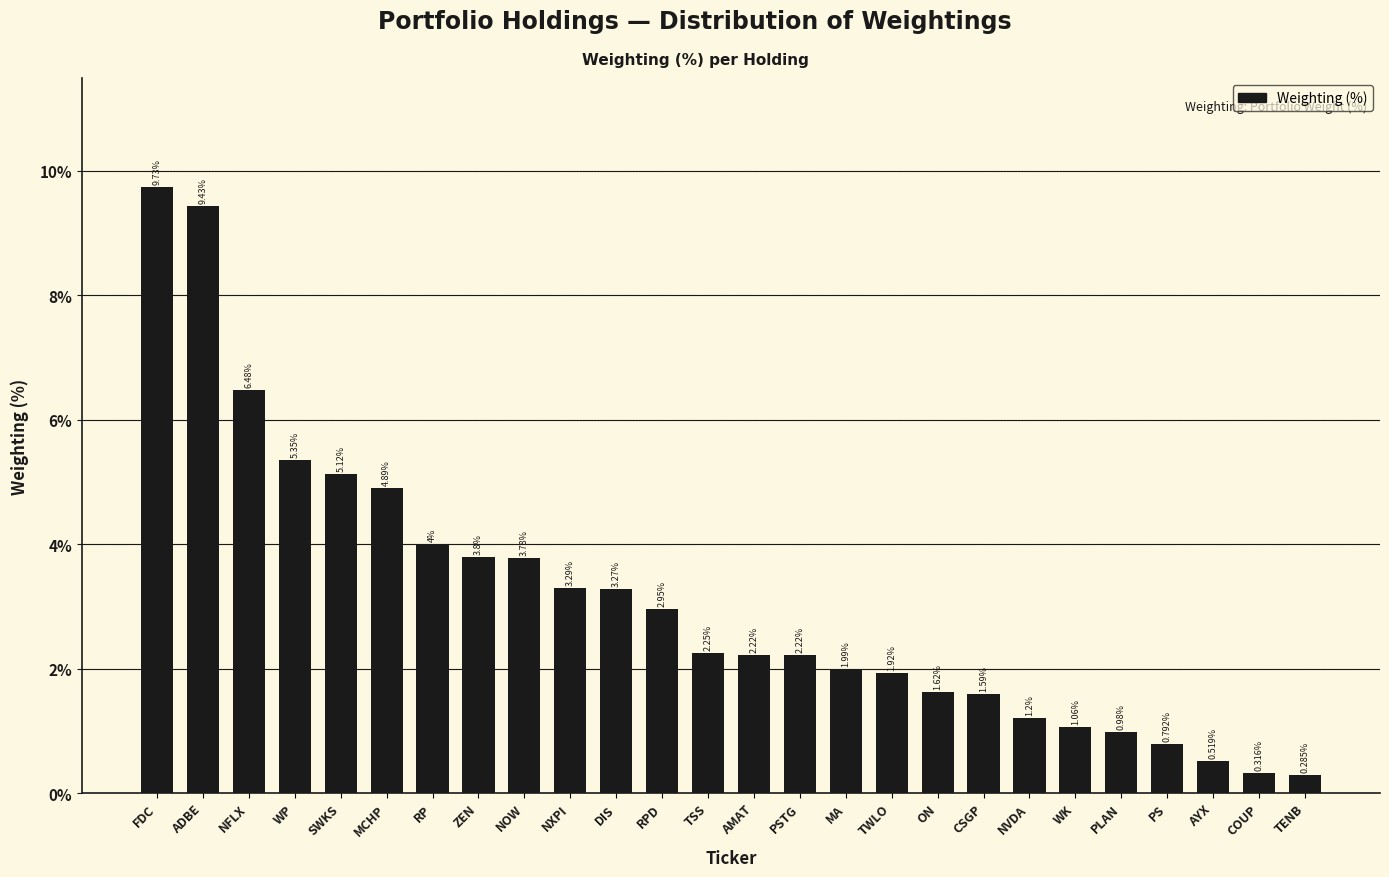

Between ADBE and NOW, which is larger?

ADBE